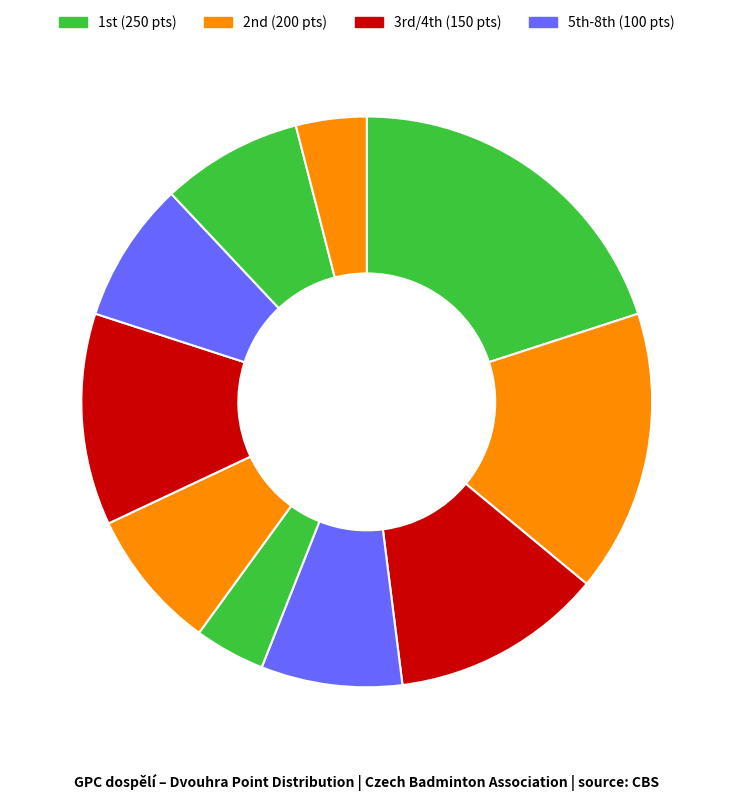

How many slices are in this pie chart?

10